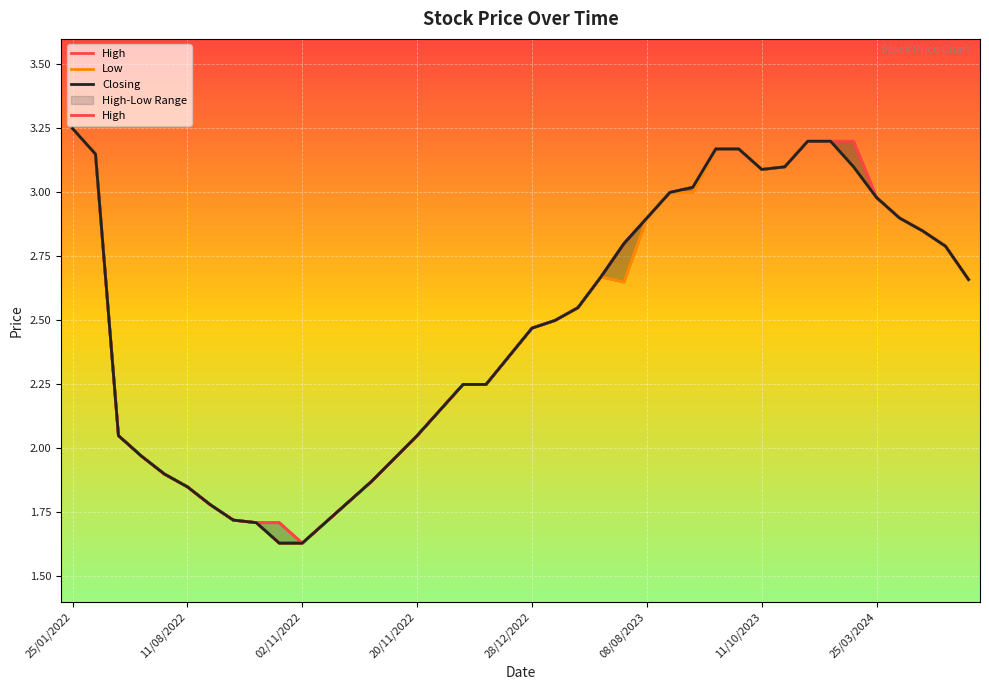

List the series in order of their overall mean, highest first.

High, Closing, Low